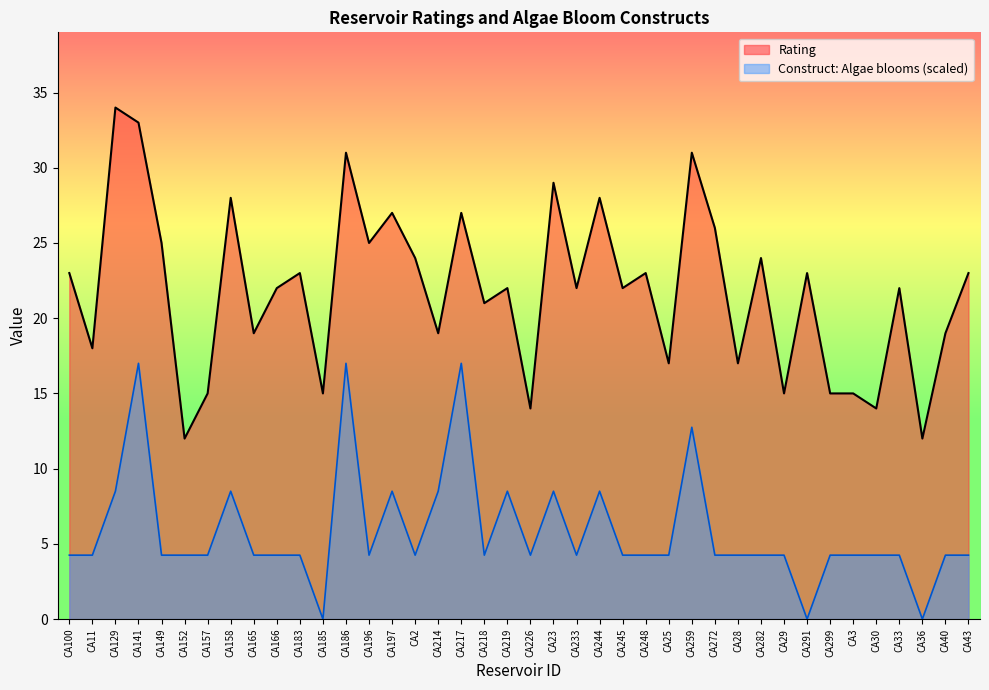

At which category is the sum across all series the highest?

CA141